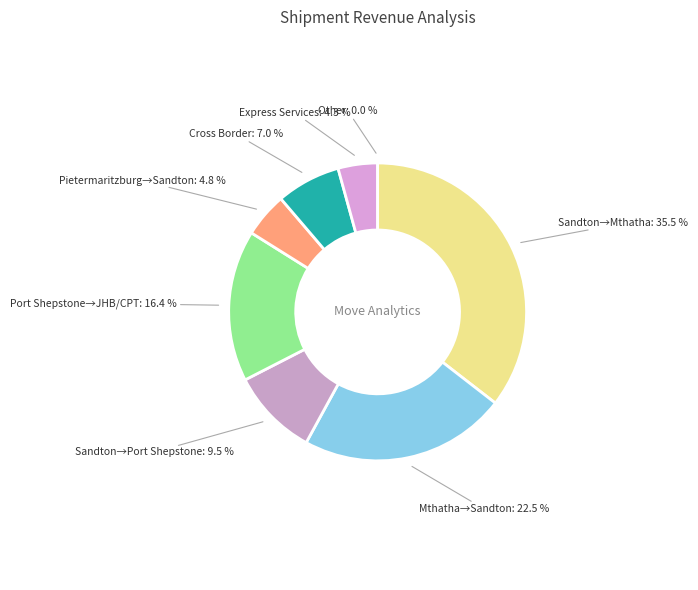

Does any single category account for the majority?

No